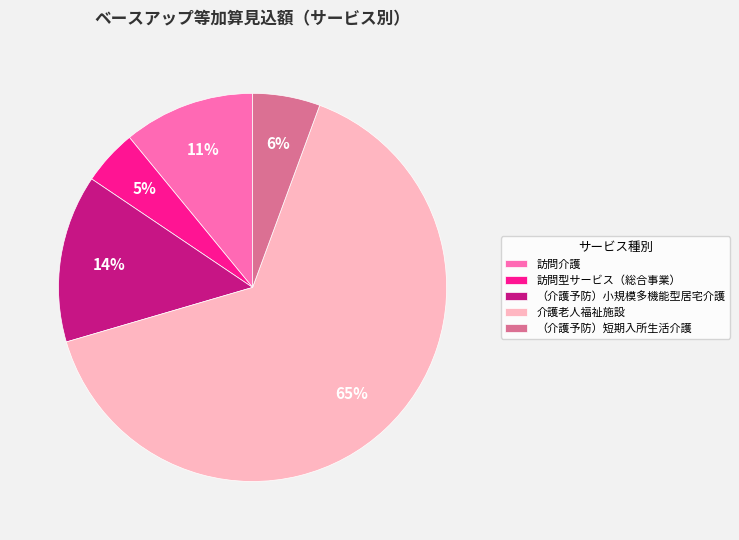

Is the sum of 介護老人福祉施設 and 訪問型サービス（総合事業） greater than half?

Yes